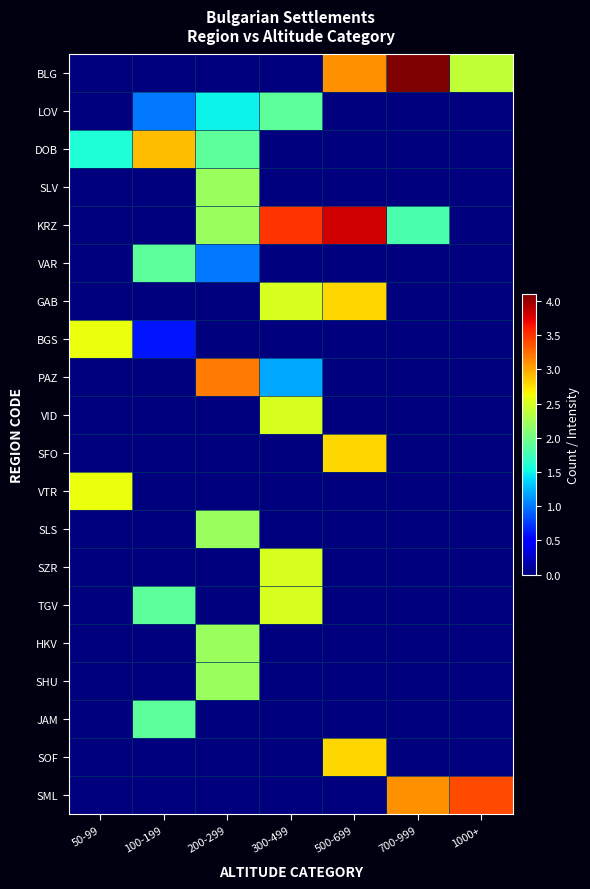

List the series in order of their peak value, lowest first.

LOV, VAR, JAM, SLV, SLS, HKV, SHU, VID, SZR, TGV, BGS, VTR, GAB, SFO, SOF, DOB, PAZ, SML, KRZ, BLG